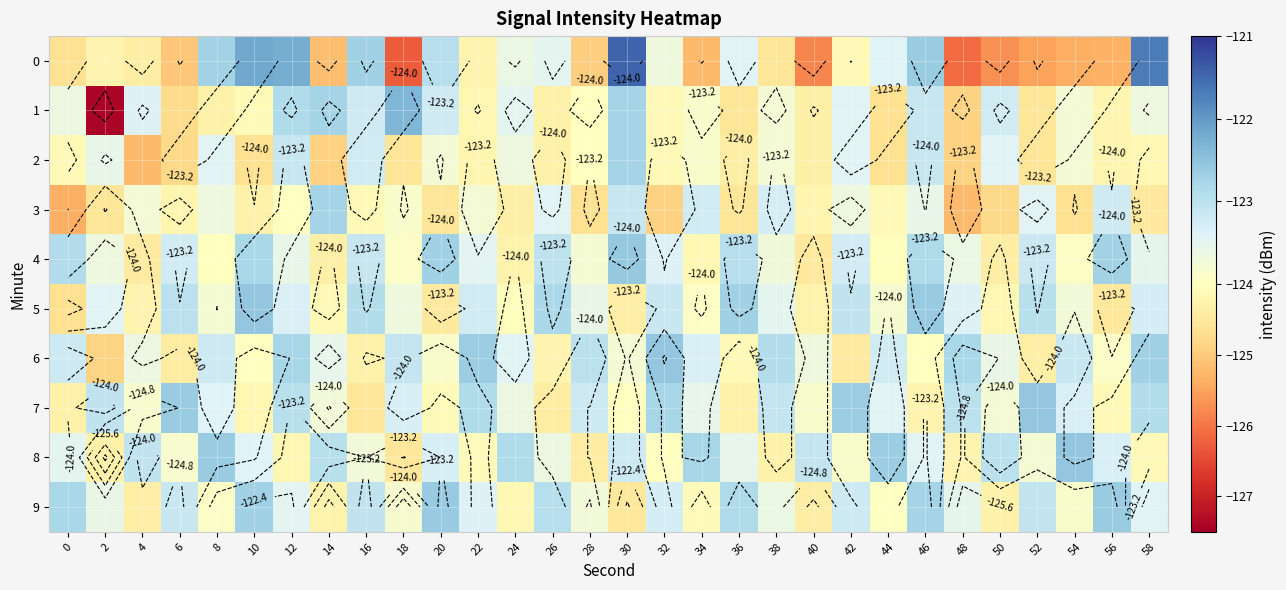

Is it true that 1 equals -74.4 at 38?

False